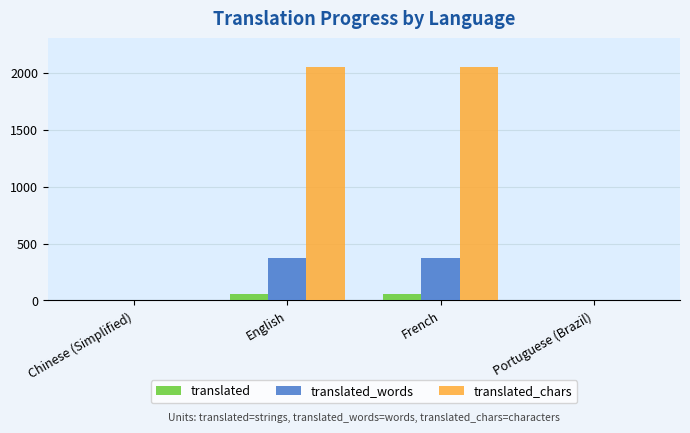

What is the greatest value displayed?

2048